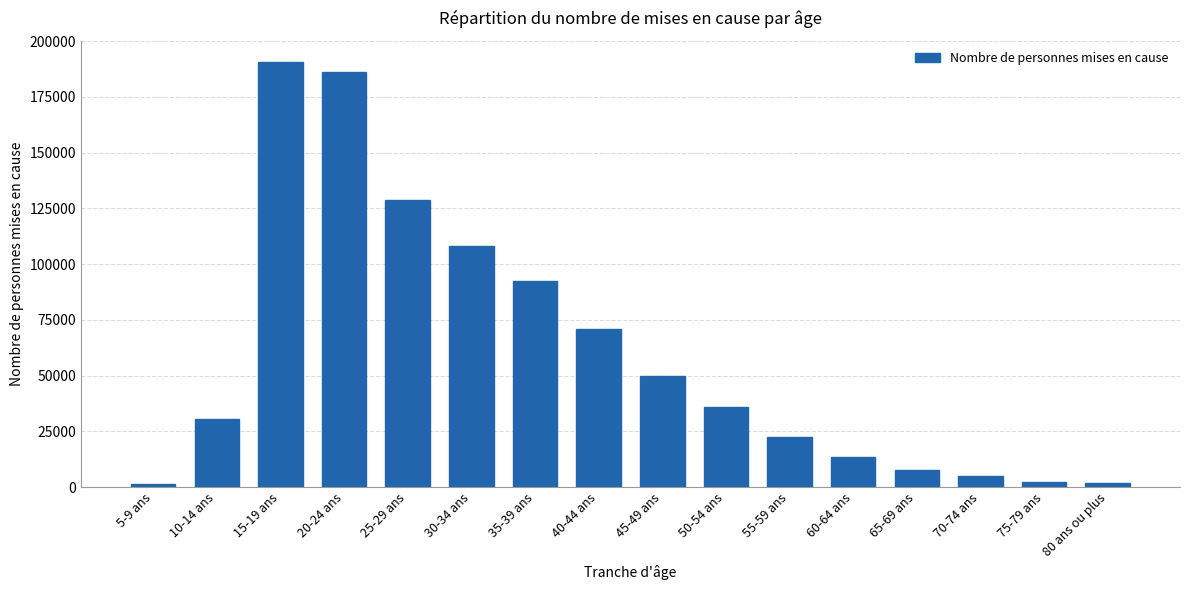

What is the average value?

59219